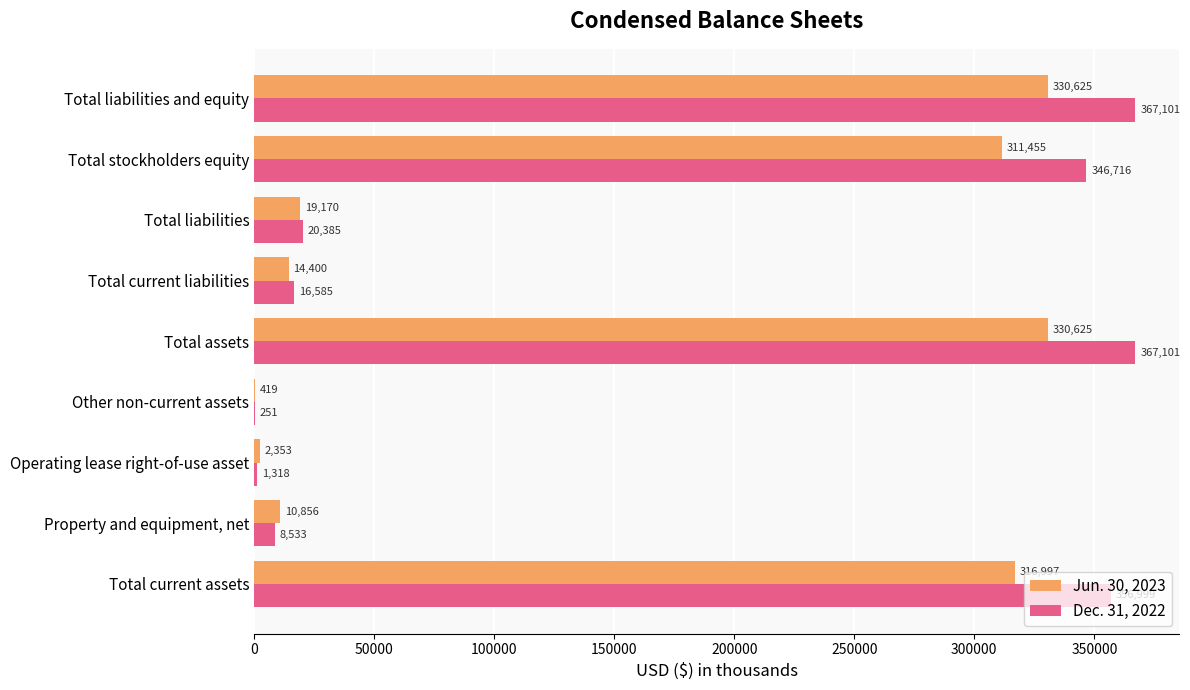

How many distinct data groups are displayed?

2